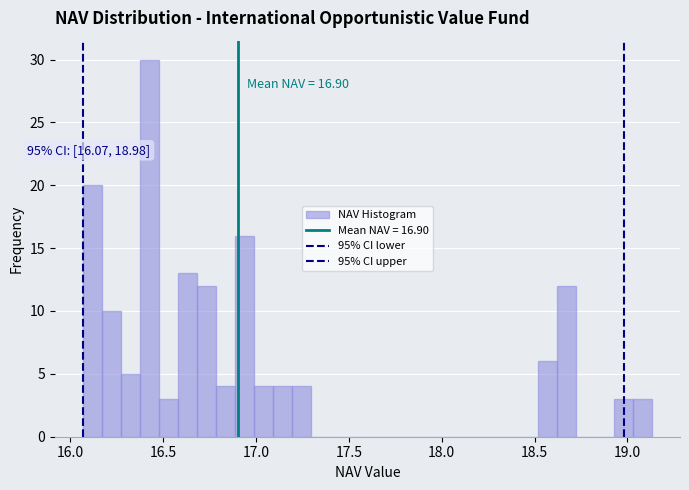

Read against the x-axis, roughly where is the centre of the tallest bar?

16.45